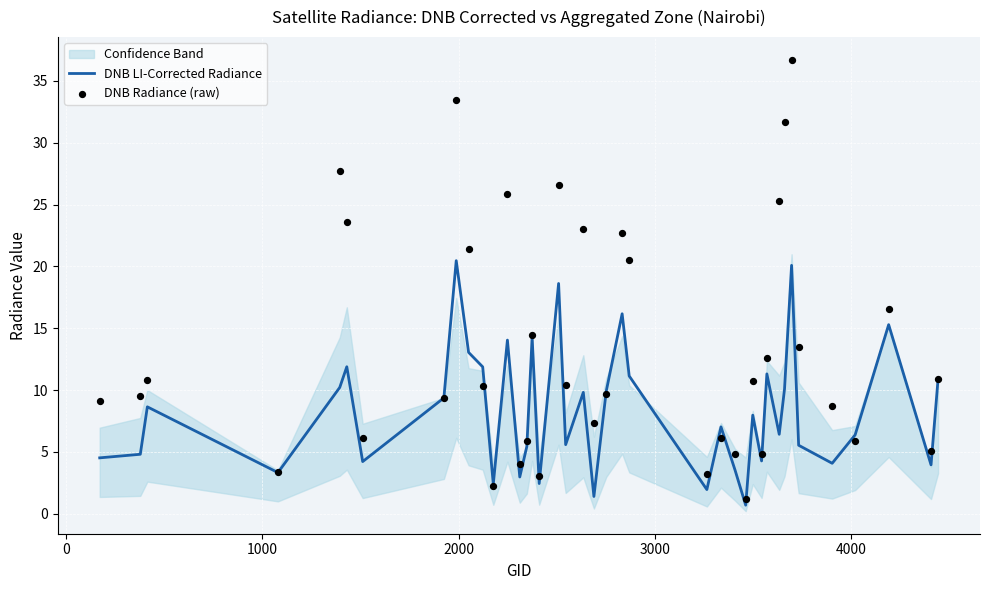

Which series reaches the minimum Y coordinate?

DNB LI-Corrected Radiance